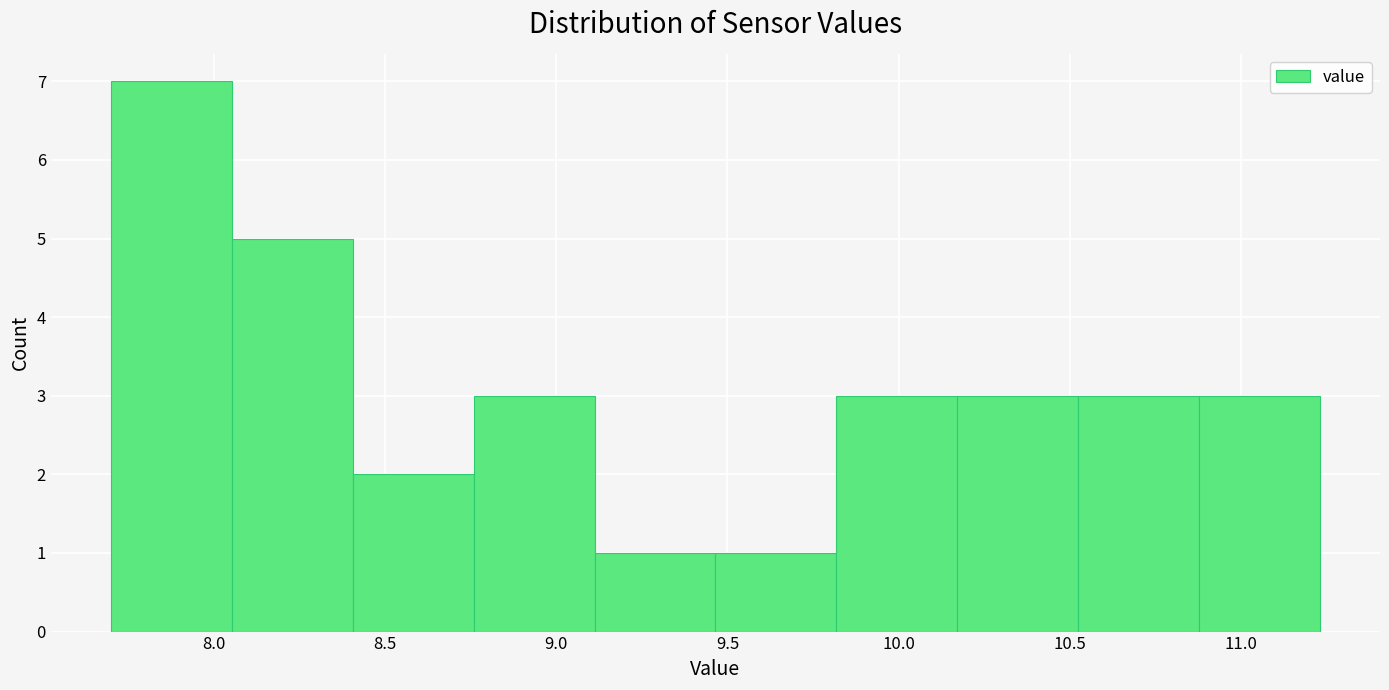

How tall is the bar that spans 8.05 to 8.40 on the x-axis? Neither the bar edges nor the heights are printed on the chart, so give them approximately, as read against the axes.

5